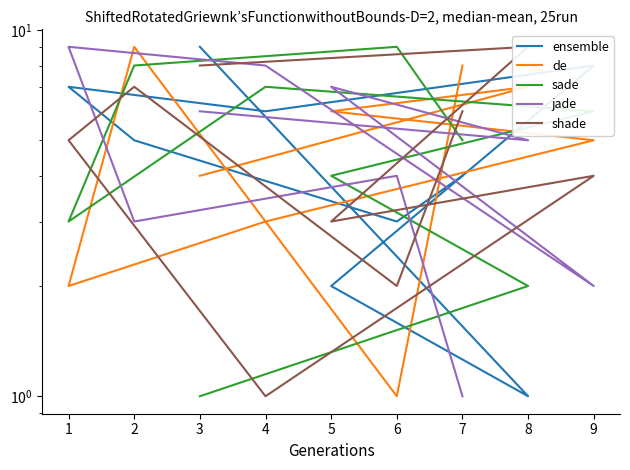

Rank the series by their maximum value, from lowest to highest.

ensemble, de, sade, jade, shade